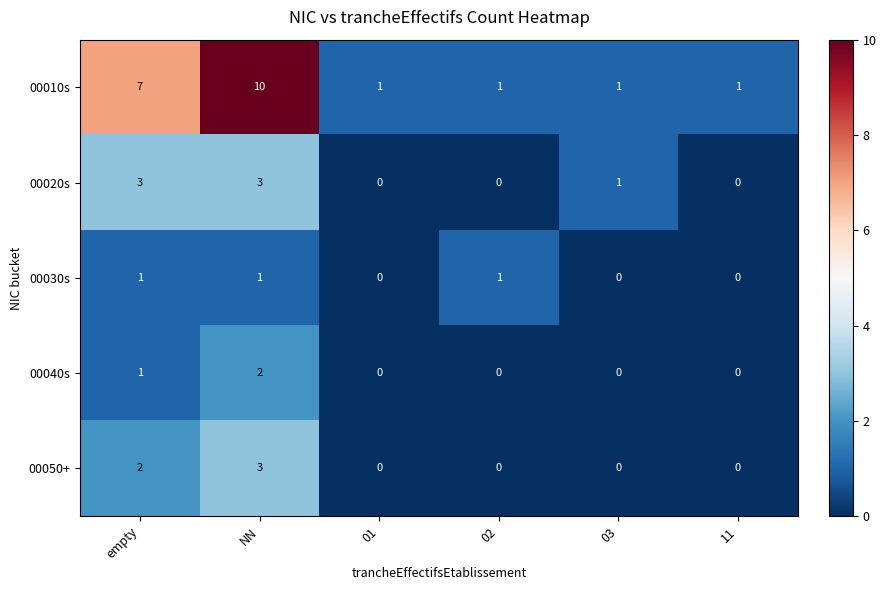

Between empty and 03, which series saw the biggest shift?

00010s